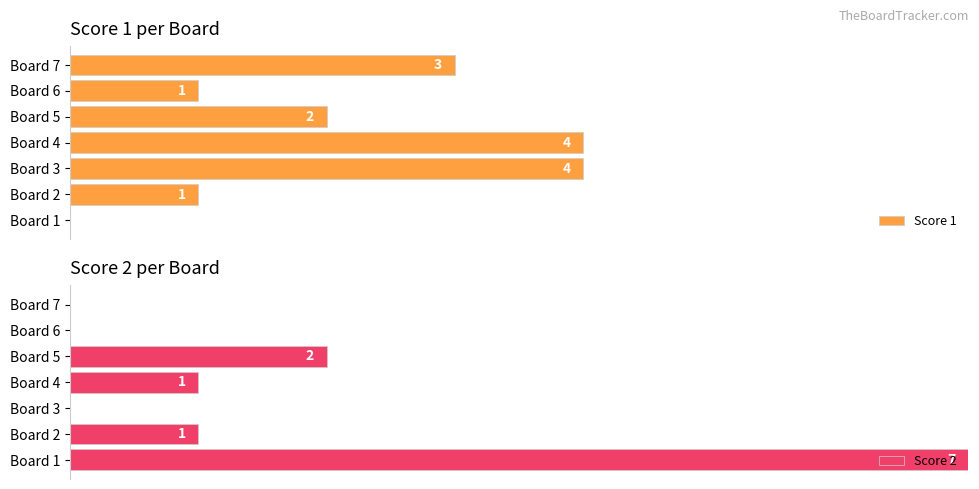

Reading left to right, transcribe all the data shown in this chart.

Score 1: 0	1	4	4	2	1	3
Score 2: 7	1	0	1	2	0	0